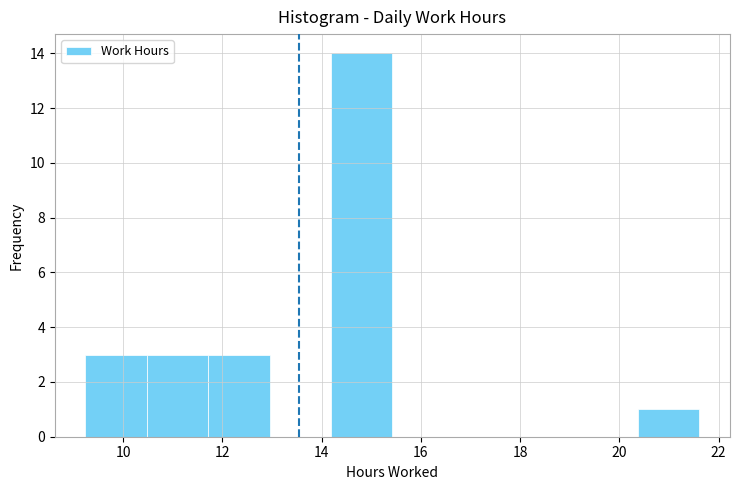

What is the height of the bar covering 20.4 to 21.6 on the x-axis? Neither the bar edges nor the heights are printed on the chart, so give them approximately, as read against the axes.

1